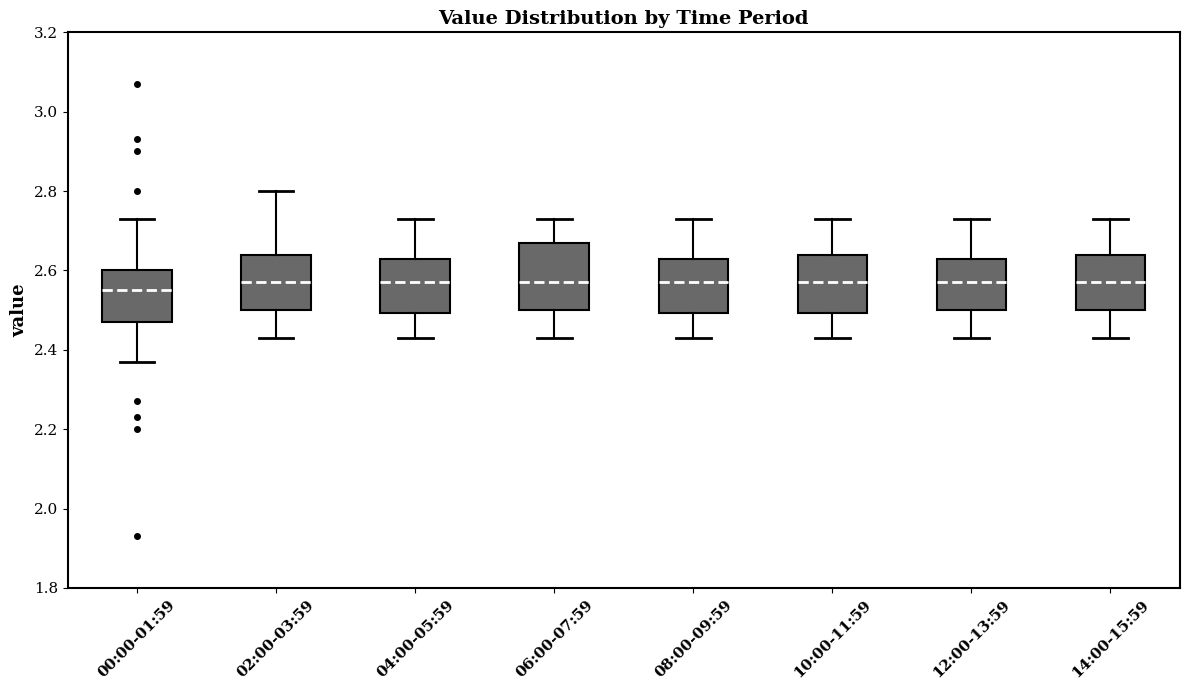

Reading left to right, transcribe this box plot: for each box, give where its median line is, the range the box spans, and where its two whiskers end, as read against the y-axis. The values are not printed on the chart, so give them approximately, as read against the axis.

00:00-01:59: median 2.56, box 2.48 to 2.60, whiskers 2.38 to 2.74
02:00-03:59: median 2.58, box 2.50 to 2.64, whiskers 2.44 to 2.80
04:00-05:59: median 2.58, box 2.50 to 2.64, whiskers 2.44 to 2.74
06:00-07:59: median 2.58, box 2.50 to 2.68, whiskers 2.44 to 2.74
08:00-09:59: median 2.58, box 2.50 to 2.64, whiskers 2.44 to 2.74
10:00-11:59: median 2.58, box 2.50 to 2.64, whiskers 2.44 to 2.74
12:00-13:59: median 2.58, box 2.50 to 2.64, whiskers 2.44 to 2.74
14:00-15:59: median 2.58, box 2.50 to 2.64, whiskers 2.44 to 2.74